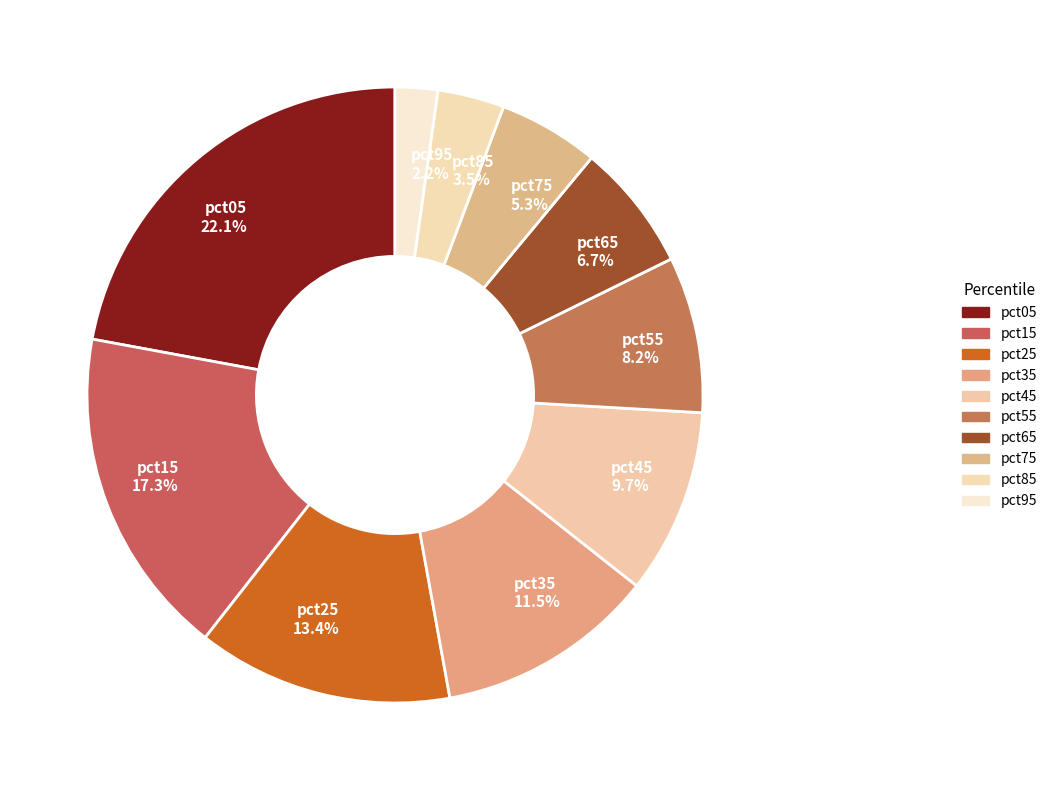

Combined, what portion of the pie is pct85 and pct15?

20.8%